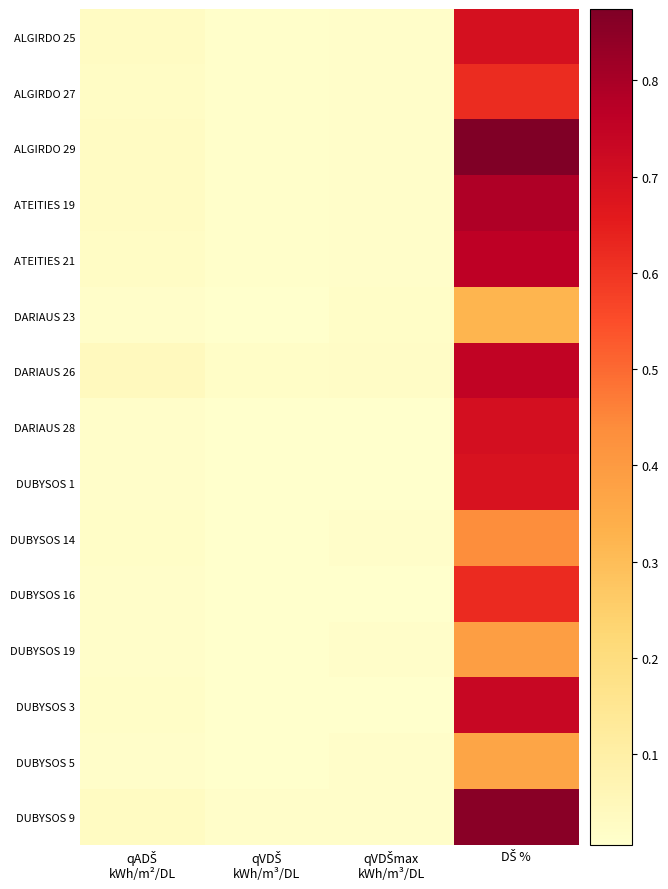

Reading left to right, list all the values displayed in this chart.

ALGIRDO 25: qADŠ
kWh/m²/DL=0.0	qVDŠ
kWh/m³/DL=0.0	qVDŠmax
kWh/m³/DL=0.0	DŠ %=0.7
ALGIRDO 27: qADŠ
kWh/m²/DL=0.0	qVDŠ
kWh/m³/DL=0.0	qVDŠmax
kWh/m³/DL=0.0	DŠ %=0.6
ALGIRDO 29: qADŠ
kWh/m²/DL=0.0	qVDŠ
kWh/m³/DL=0.0	qVDŠmax
kWh/m³/DL=0.0	DŠ %=0.9
ATEITIES 19: qADŠ
kWh/m²/DL=0.0	qVDŠ
kWh/m³/DL=0.0	qVDŠmax
kWh/m³/DL=0.0	DŠ %=0.8
ATEITIES 21: qADŠ
kWh/m²/DL=0.0	qVDŠ
kWh/m³/DL=0.0	qVDŠmax
kWh/m³/DL=0.0	DŠ %=0.8
DARIAUS 23: qADŠ
kWh/m²/DL=0.0	qVDŠ
kWh/m³/DL=0.0	qVDŠmax
kWh/m³/DL=0.0	DŠ %=0.3
DARIAUS 26: qADŠ
kWh/m²/DL=0.0	qVDŠ
kWh/m³/DL=0.0	qVDŠmax
kWh/m³/DL=0.0	DŠ %=0.7
DARIAUS 28: qADŠ
kWh/m²/DL=0.0	qVDŠ
kWh/m³/DL=0.0	qVDŠmax
kWh/m³/DL=0.0	DŠ %=0.7
DUBYSOS 1: qADŠ
kWh/m²/DL=0.0	qVDŠ
kWh/m³/DL=0.0	qVDŠmax
kWh/m³/DL=0.0	DŠ %=0.7
DUBYSOS 14: qADŠ
kWh/m²/DL=0.0	qVDŠ
kWh/m³/DL=0.0	qVDŠmax
kWh/m³/DL=0.0	DŠ %=0.4
DUBYSOS 16: qADŠ
kWh/m²/DL=0.0	qVDŠ
kWh/m³/DL=0.0	qVDŠmax
kWh/m³/DL=0.0	DŠ %=0.6
DUBYSOS 19: qADŠ
kWh/m²/DL=0.0	qVDŠ
kWh/m³/DL=0.0	qVDŠmax
kWh/m³/DL=0.0	DŠ %=0.4
DUBYSOS 3: qADŠ
kWh/m²/DL=0.0	qVDŠ
kWh/m³/DL=0.0	qVDŠmax
kWh/m³/DL=0.0	DŠ %=0.7
DUBYSOS 5: qADŠ
kWh/m²/DL=0.0	qVDŠ
kWh/m³/DL=0.0	qVDŠmax
kWh/m³/DL=0.0	DŠ %=0.4
DUBYSOS 9: qADŠ
kWh/m²/DL=0.0	qVDŠ
kWh/m³/DL=0.0	qVDŠmax
kWh/m³/DL=0.0	DŠ %=0.9